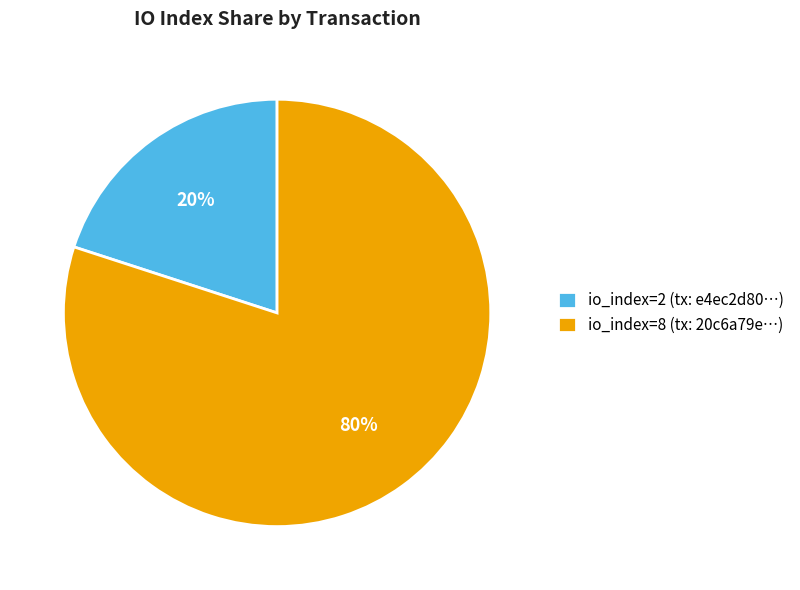

Do io_index=8 (tx: 20c6a79e…) and io_index=2 (tx: e4ec2d80…) together represent more than half of the pie?

Yes